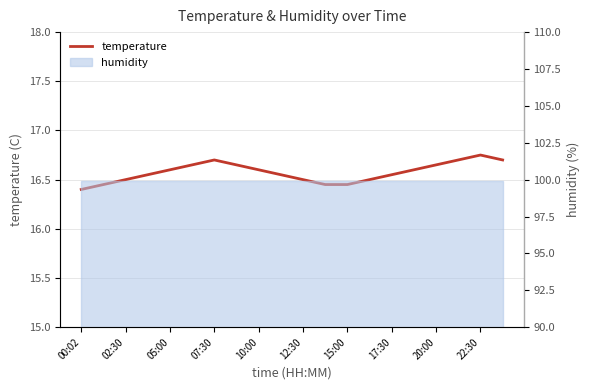

Is it true that the value at 15 is 27.7?

False